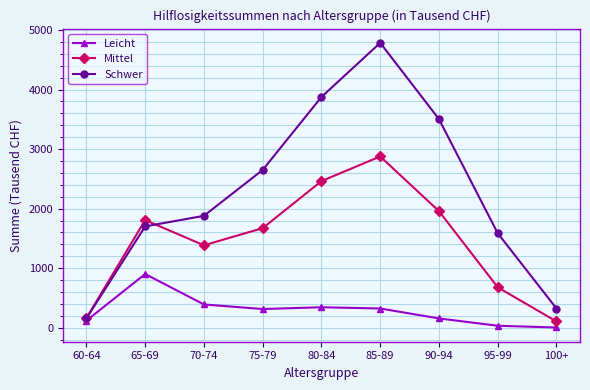

At which category is the sum across all series the highest?

85-89